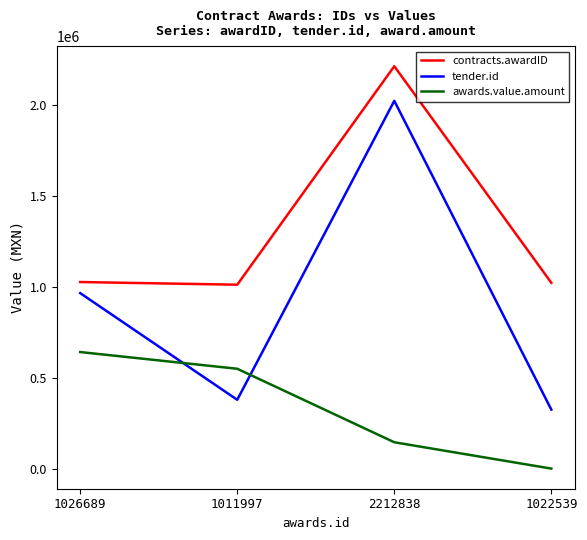

Is it true that tender.id equals 125275 at 1022539?

False